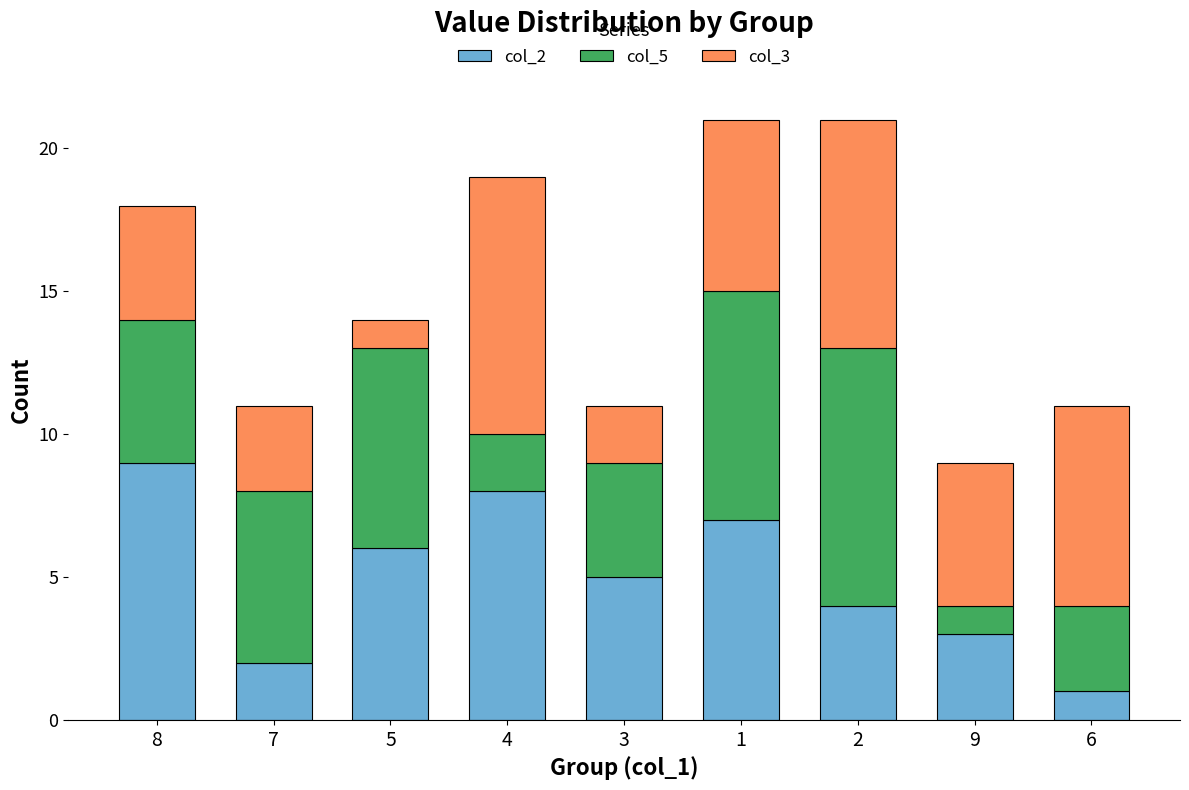

True or false: col_2 has a value of 14 at 4.

False